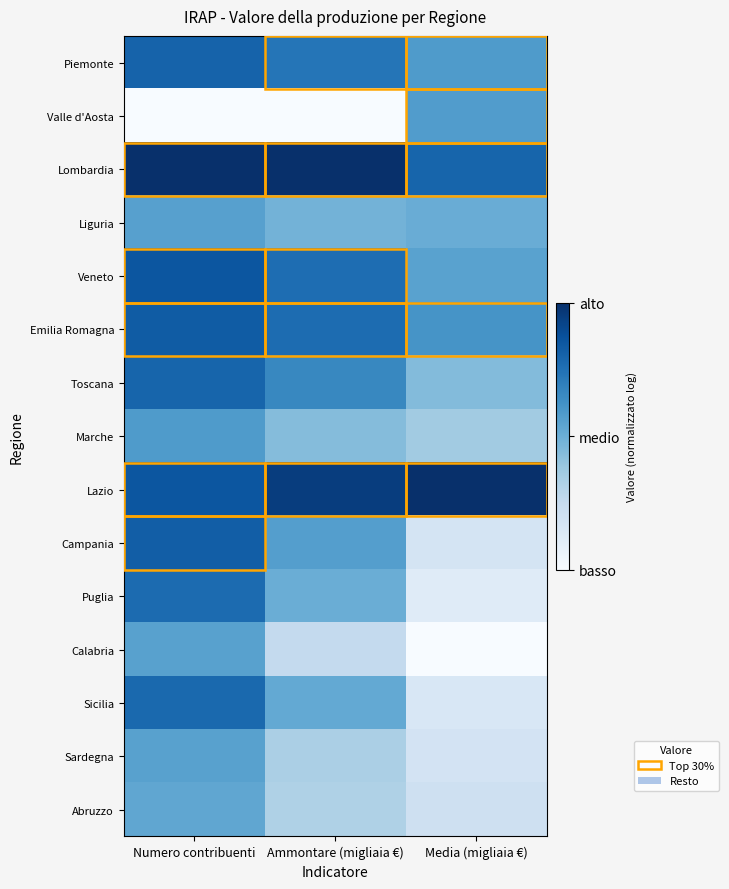

Reading right to left, extract all data points from this chart.

Piemonte: Media (migliaia €)=0.6	Ammontare (migliaia €)=0.7	Numero contribuenti=0.8
Valle d'Aosta: Media (migliaia €)=0.6	Ammontare (migliaia €)=0.0	Numero contribuenti=0.0
Lombardia: Media (migliaia €)=0.8	Ammontare (migliaia €)=1.0	Numero contribuenti=1.0
Liguria: Media (migliaia €)=0.5	Ammontare (migliaia €)=0.5	Numero contribuenti=0.6
Veneto: Media (migliaia €)=0.6	Ammontare (migliaia €)=0.8	Numero contribuenti=0.9
Emilia Romagna: Media (migliaia €)=0.6	Ammontare (migliaia €)=0.8	Numero contribuenti=0.8
Toscana: Media (migliaia €)=0.4	Ammontare (migliaia €)=0.7	Numero contribuenti=0.8
Marche: Media (migliaia €)=0.4	Ammontare (migliaia €)=0.4	Numero contribuenti=0.6
Lazio: Media (migliaia €)=1.0	Ammontare (migliaia €)=0.9	Numero contribuenti=0.9
Campania: Media (migliaia €)=0.2	Ammontare (migliaia €)=0.6	Numero contribuenti=0.8
Puglia: Media (migliaia €)=0.1	Ammontare (migliaia €)=0.5	Numero contribuenti=0.8
Calabria: Media (migliaia €)=0.0	Ammontare (migliaia €)=0.3	Numero contribuenti=0.6
Sicilia: Media (migliaia €)=0.2	Ammontare (migliaia €)=0.5	Numero contribuenti=0.8
Sardegna: Media (migliaia €)=0.2	Ammontare (migliaia €)=0.3	Numero contribuenti=0.6
Abruzzo: Media (migliaia €)=0.2	Ammontare (migliaia €)=0.3	Numero contribuenti=0.5